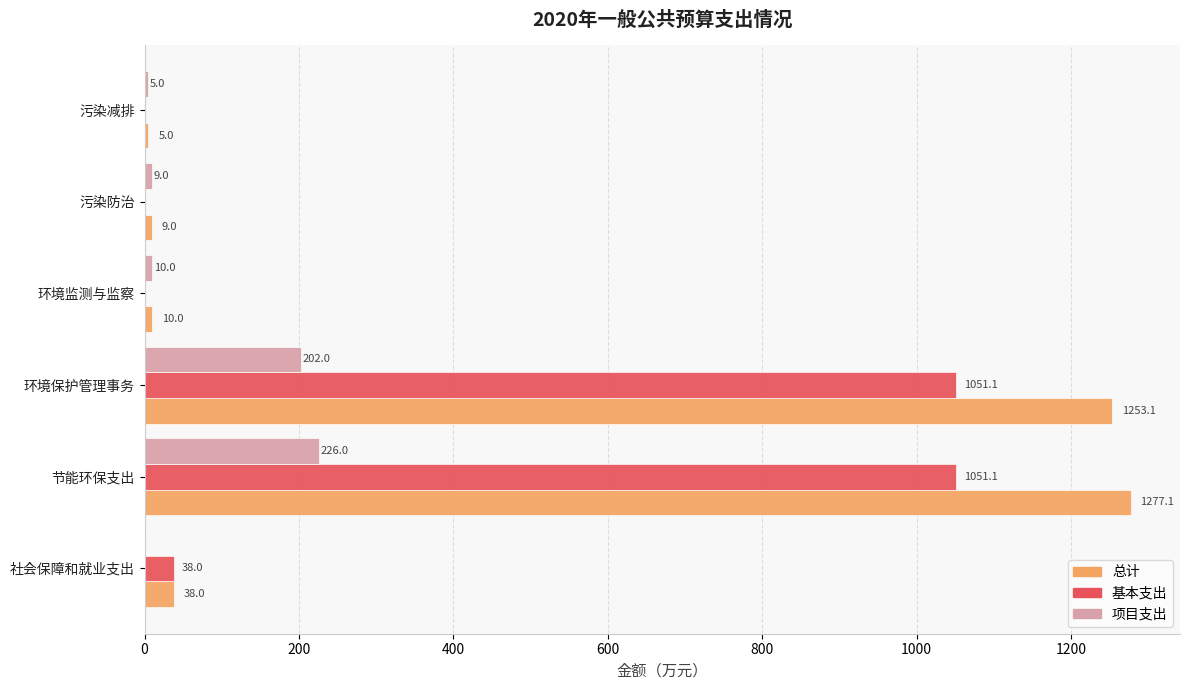

Is it true that 基本支出 equals 0.0 at 污染防治?

True